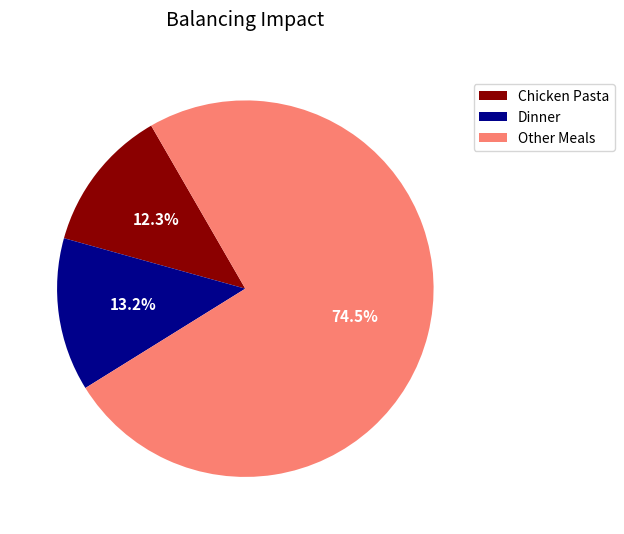

Count the number of slices in the pie.

3